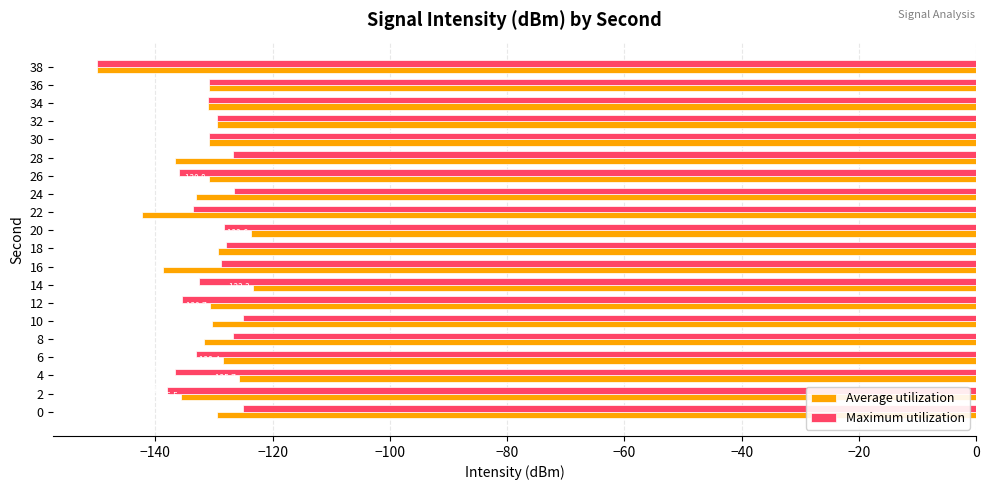

Rank the series by their maximum value, from lowest to highest.

Maximum utilization, Average utilization